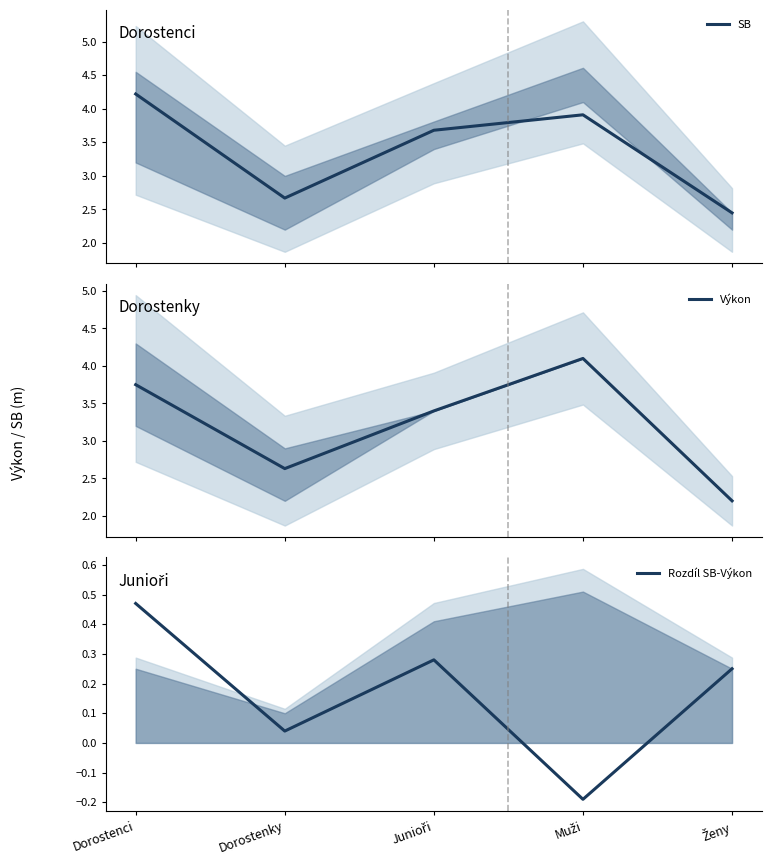

What is the total value across all series at Junioři?

7.4